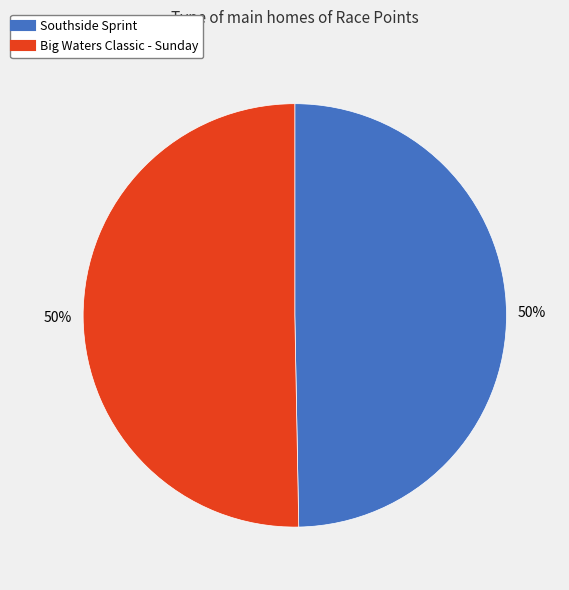

What is the ratio of the value at Big Waters Classic - Sunday to the value at Southside Sprint?

1.0